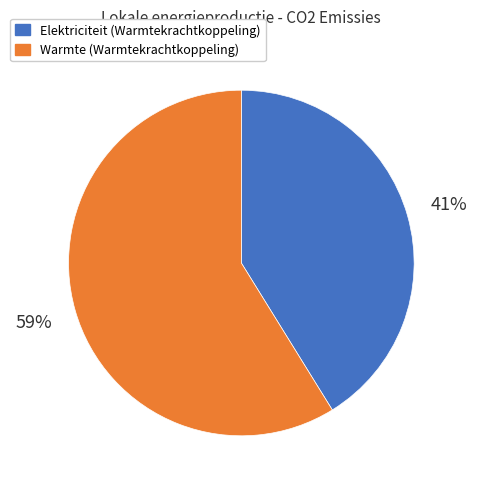

Does any single category account for the majority?

Yes